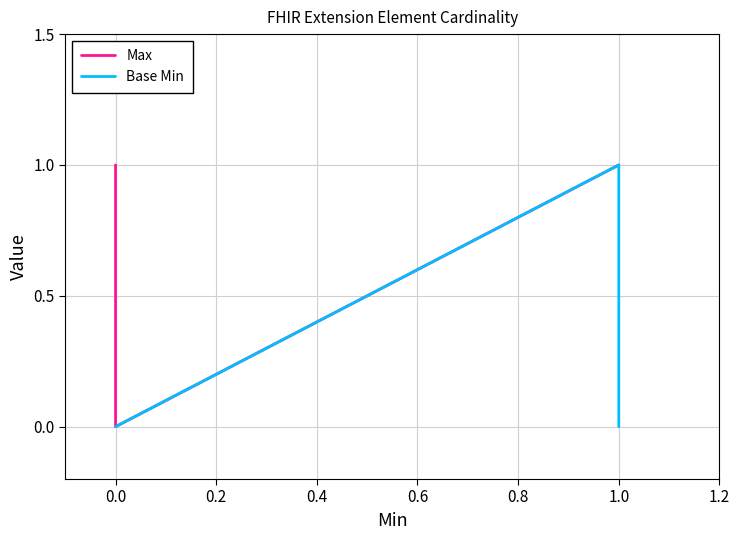

True or false: Max and Base Min cross at least once.

False